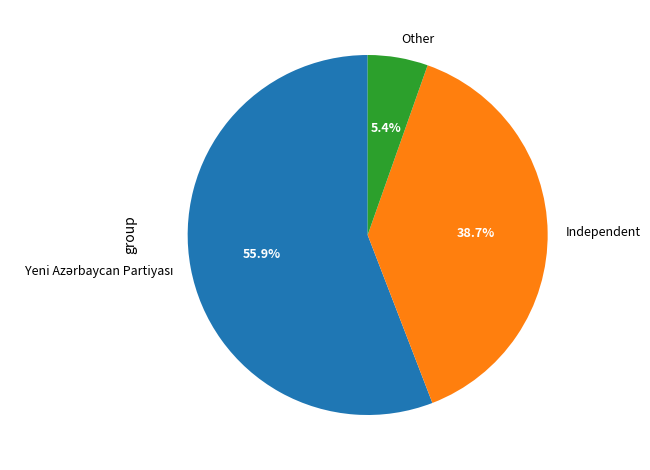

Is it true that Independent is 54% of the pie?

False